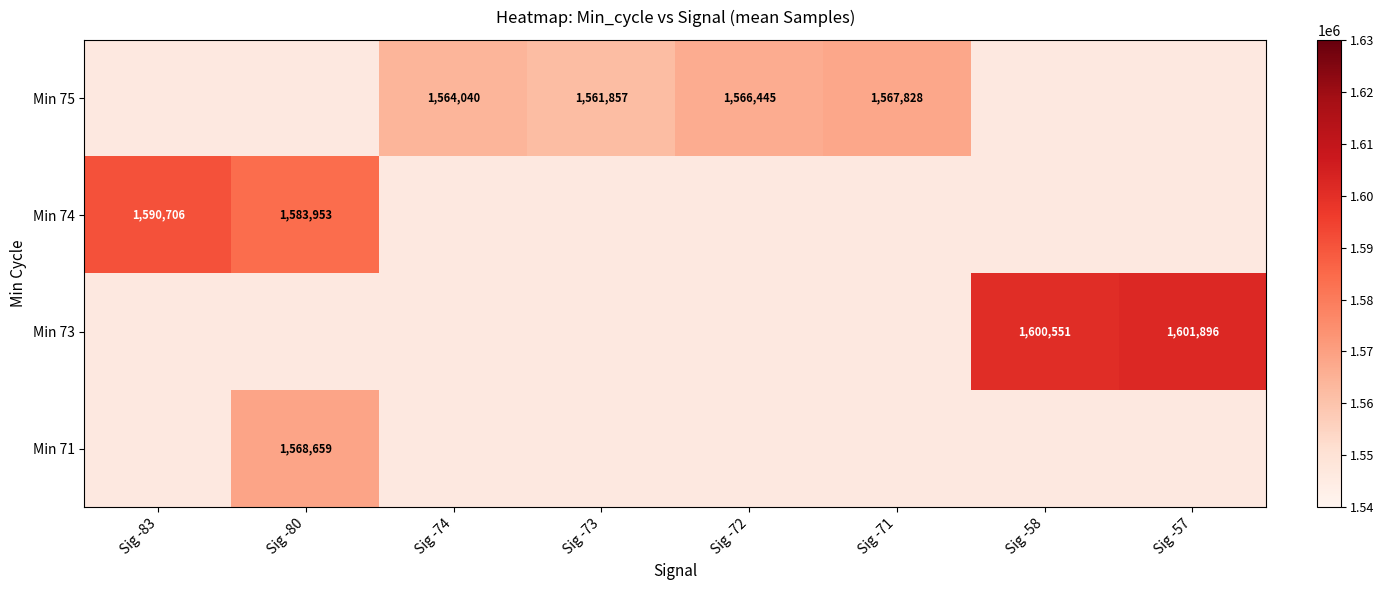

Is it true that Min 74 equals 1583953 at Sig -80?

True